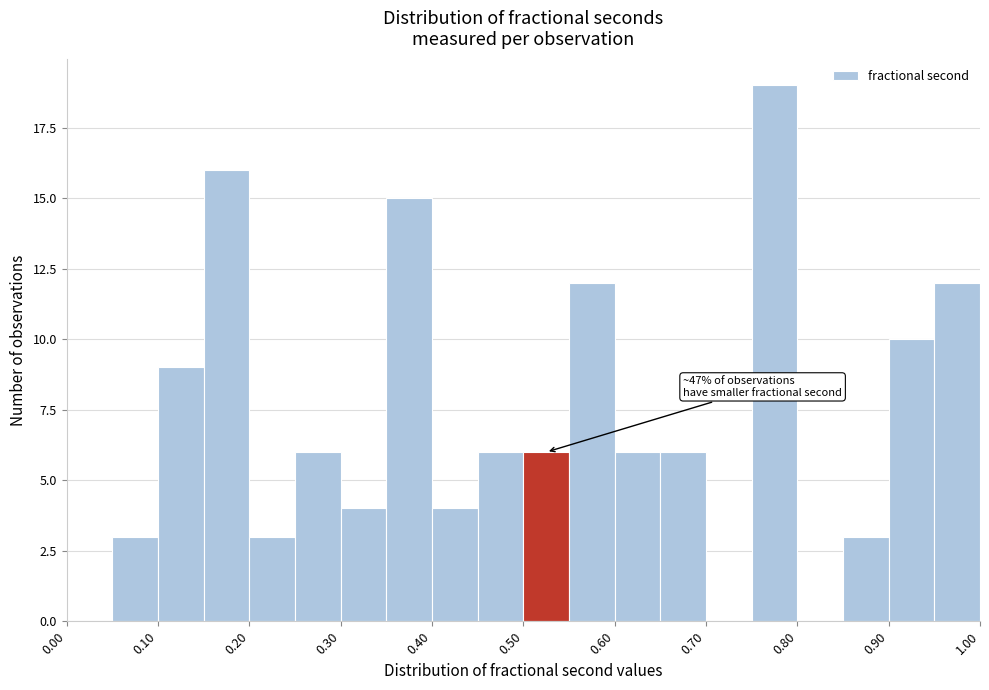

Which range on the x-axis has the tallest bar?

0.75 to 0.80